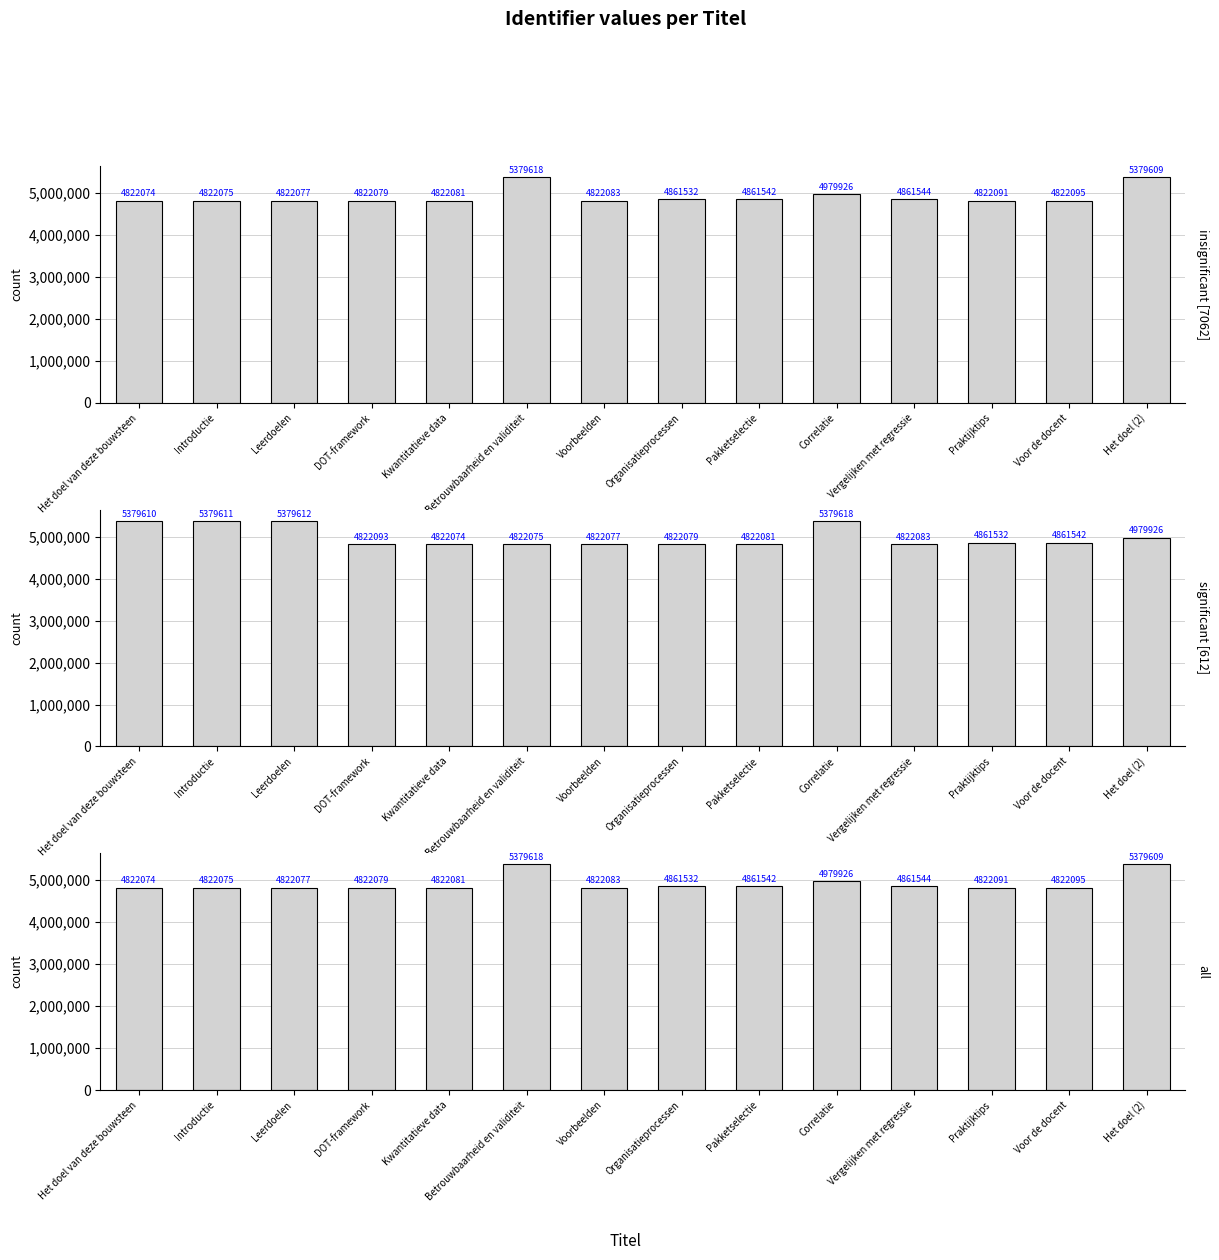

Reading left to right, list all the values displayed in this chart.

insignificant [7062]: Het doel van deze bouwsteen=4822074	Introductie=4822075	Leerdoelen=4822077	DOT-framework=4822079	Kwantitatieve data=4822081	Betrouwbaarheid en validiteit=5379618	Voorbeelden=4822083	Organisatieprocessen=4861532	Pakketselectie=4861542	Correlatie=4979926	Vergelijken met regressie=4861544	Praktijktips=4822091	Voor de docent=4822095	Het doel (2)=5379609
significant [612]: Het doel van deze bouwsteen=5379610	Introductie=5379611	Leerdoelen=5379612	DOT-framework=4822093	Kwantitatieve data=4822074	Betrouwbaarheid en validiteit=4822075	Voorbeelden=4822077	Organisatieprocessen=4822079	Pakketselectie=4822081	Correlatie=5379618	Vergelijken met regressie=4822083	Praktijktips=4861532	Voor de docent=4861542	Het doel (2)=4979926
all: Het doel van deze bouwsteen=4822074	Introductie=4822075	Leerdoelen=4822077	DOT-framework=4822079	Kwantitatieve data=4822081	Betrouwbaarheid en validiteit=5379618	Voorbeelden=4822083	Organisatieprocessen=4861532	Pakketselectie=4861542	Correlatie=4979926	Vergelijken met regressie=4861544	Praktijktips=4822091	Voor de docent=4822095	Het doel (2)=5379609